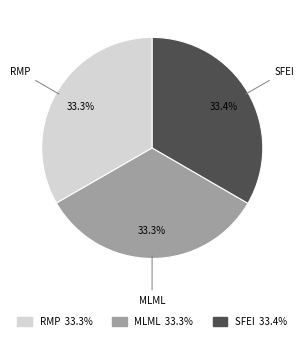

Is there a majority slice in this chart?

No